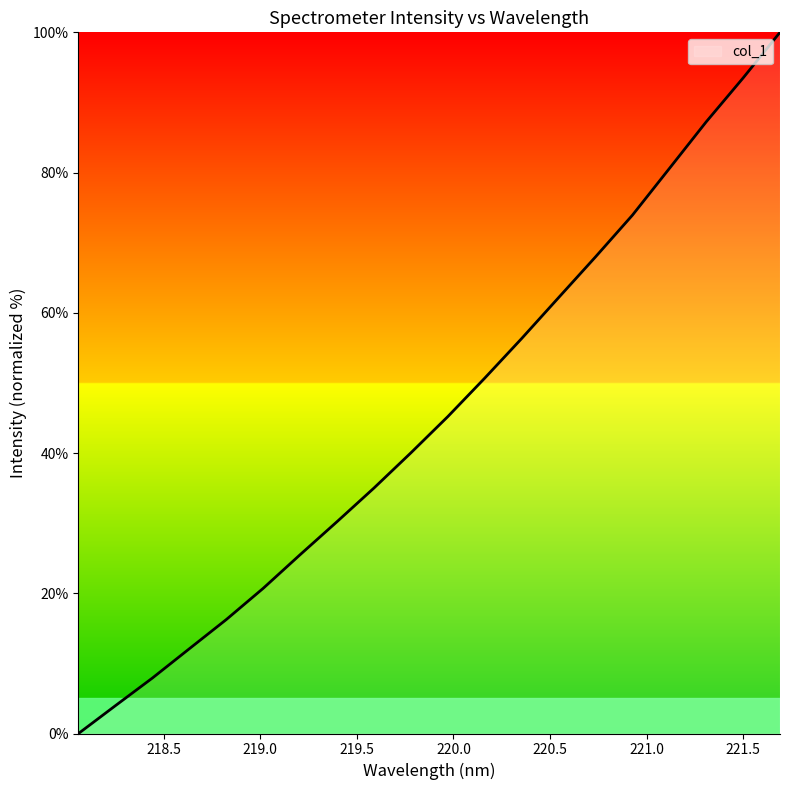

What is the greatest value displayed?

100.0